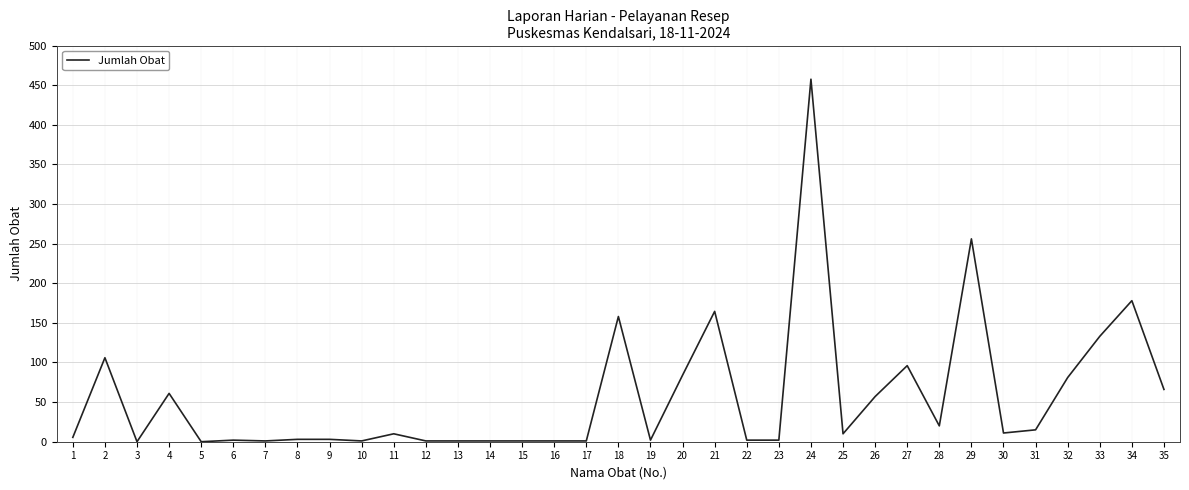

What is the sum of the values at 31 and 30?

26.0